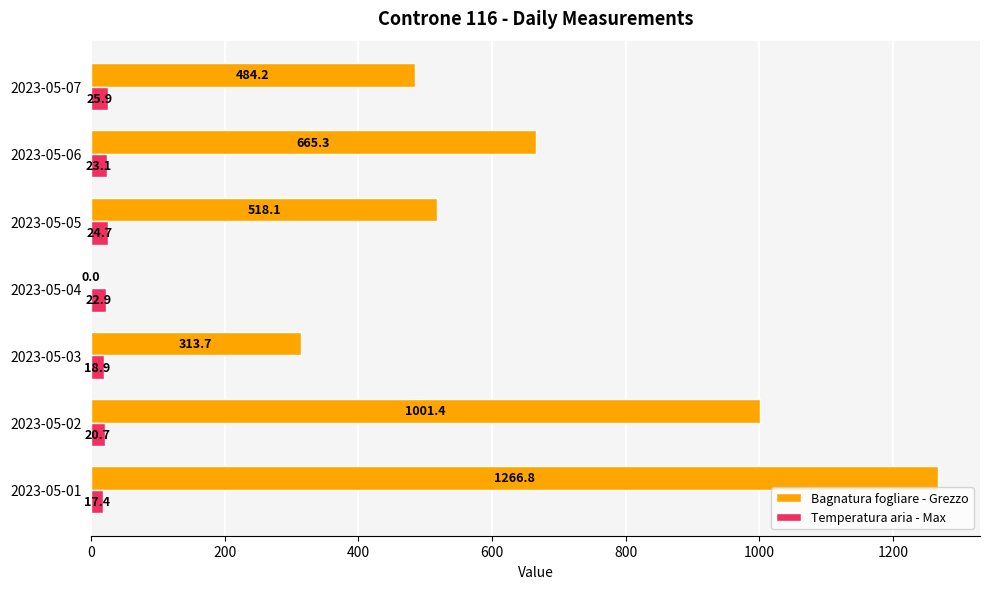

Which category has the highest value in the Bagnatura fogliare - Grezzo series?

2023-05-01